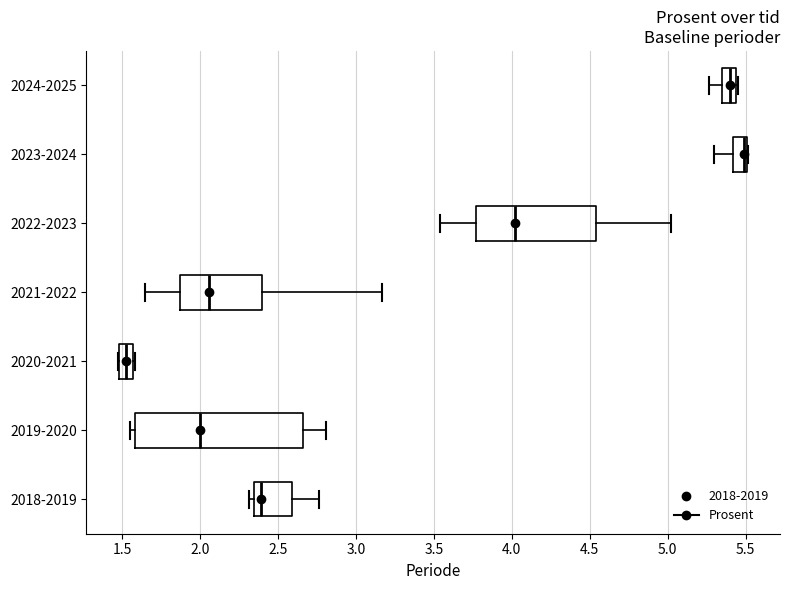

Reading bottom to top, transcribe this box plot: for each box, give where its median line is, the range the box spans, and where its two whiskers end, as read against the x-axis. The values are not printed on the chart, so give them approximately, as read against the axis.

2018-2019: median 2.40, box 2.35 to 2.60, whiskers 2.30 to 2.75
2019-2020: median 2.00, box 1.60 to 2.65, whiskers 1.55 to 2.80
2020-2021: median 1.55 (inside the box), box 1.50 to 1.55, whiskers 1.45 to 1.60
2021-2022: median 2.05, box 1.85 to 2.40, whiskers 1.65 to 3.15
2022-2023: median 4.00, box 3.75 to 4.55, whiskers 3.55 to 5.00
2023-2024: median 5.50 (just left of the box's right edge), box 5.40 to 5.50, whiskers 5.30 to 5.50
2024-2025: median 5.40, box 5.35 to 5.45, whiskers 5.25 to 5.45 (just right of the box's right edge)